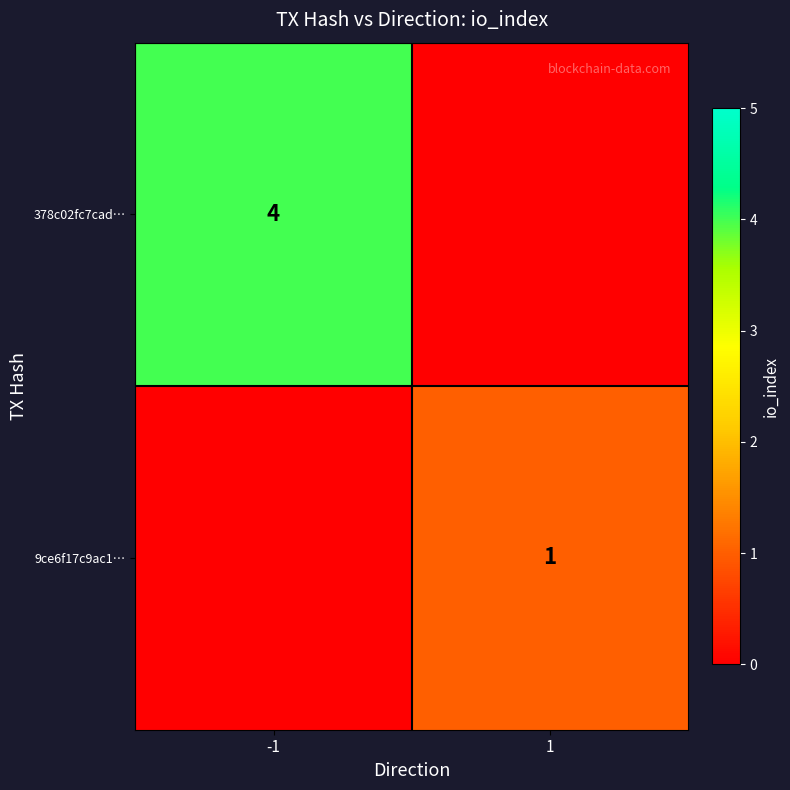

What is the greatest value displayed?

4